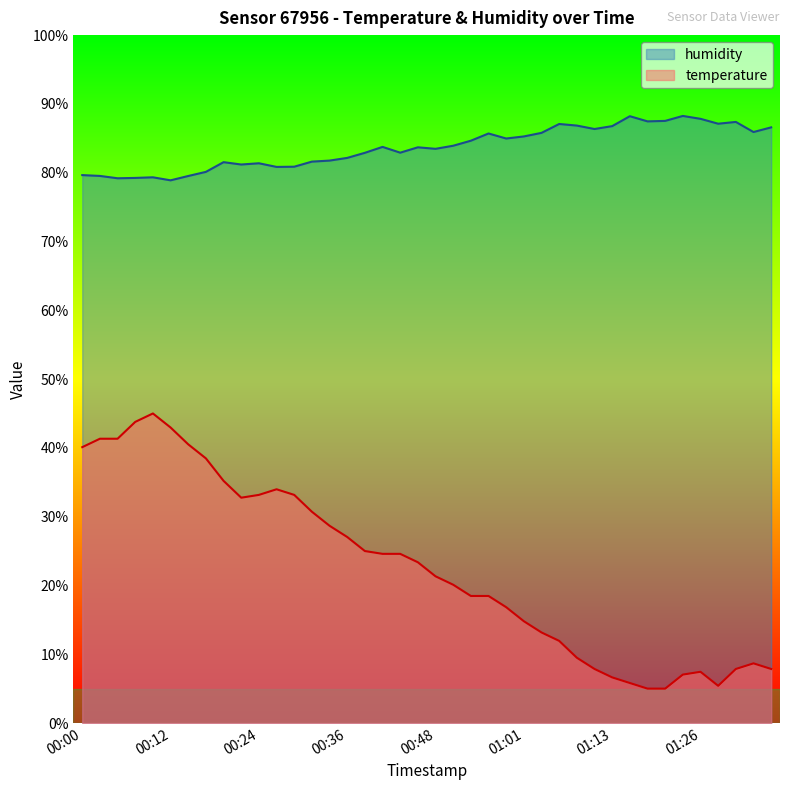

Which series has the largest total across all categories?

humidity